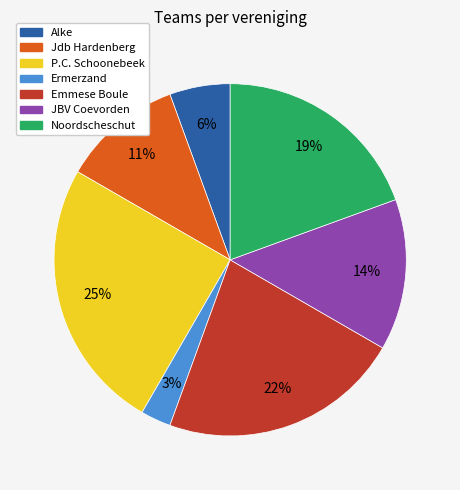

How many slices are in this pie chart?

7